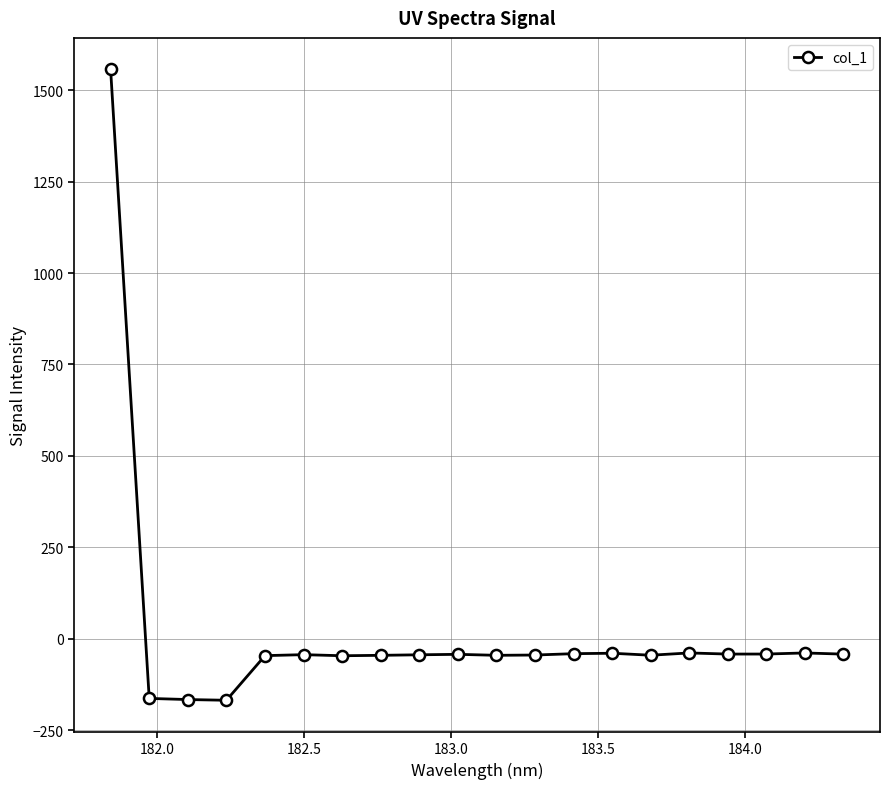

What is the average value?

18.5